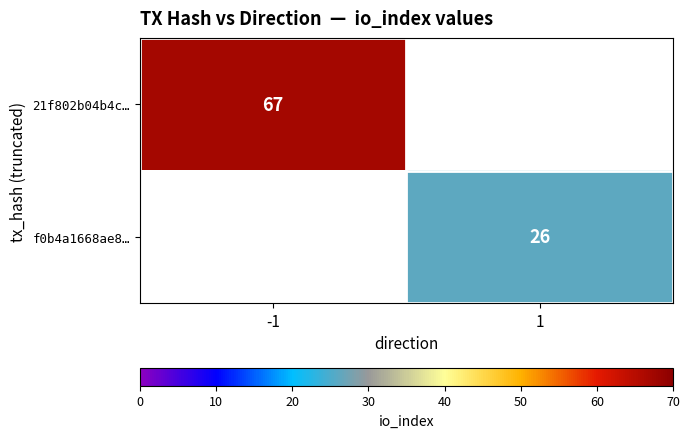

At how many categories does at least one series exceed 35?

1